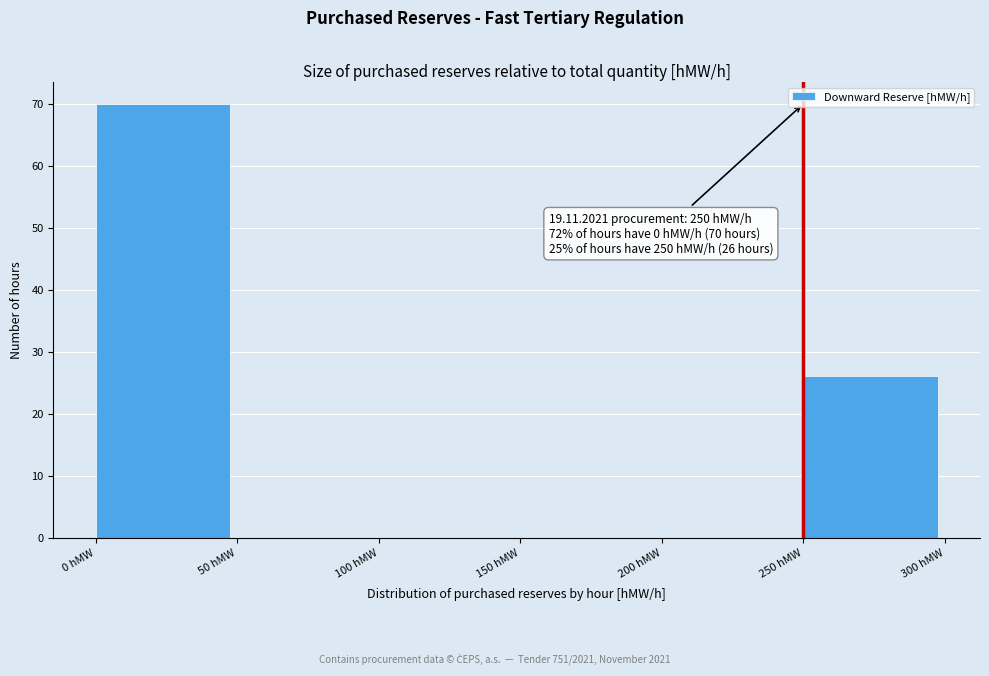

Which range on the x-axis has the tallest bar?

0 to 50